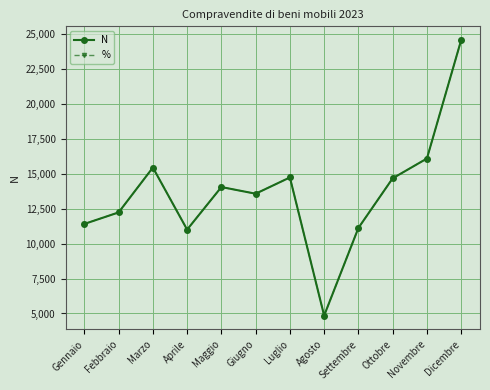

What position from the right is Luglio?

6